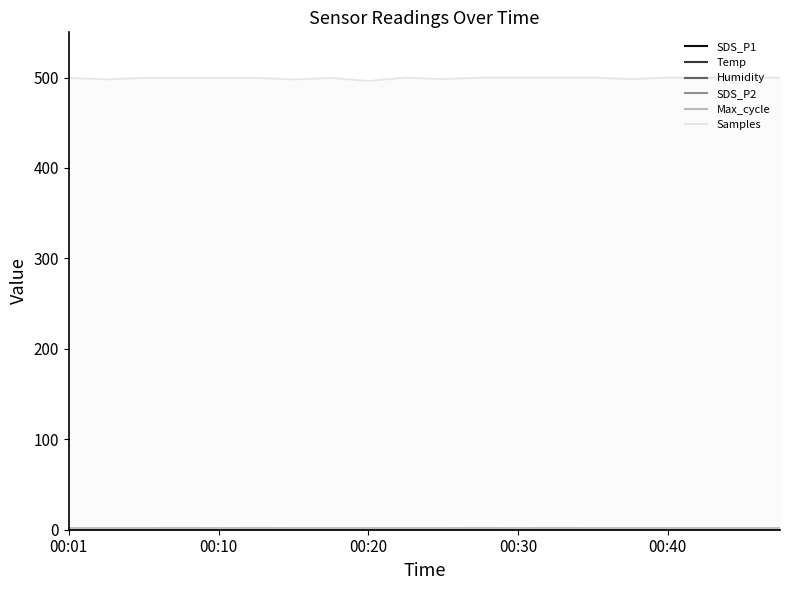

Is the value of SDS_P2 at 00:08 greater than the value of Samples at 00:15?

No